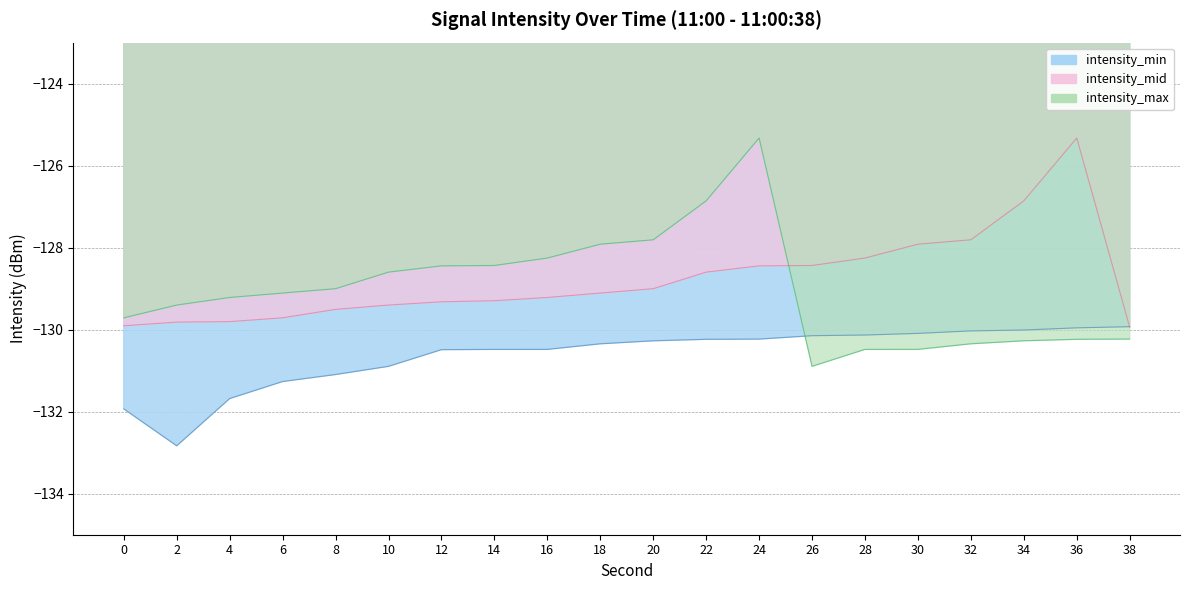

How many data points in intensity_min are less than -130?

18